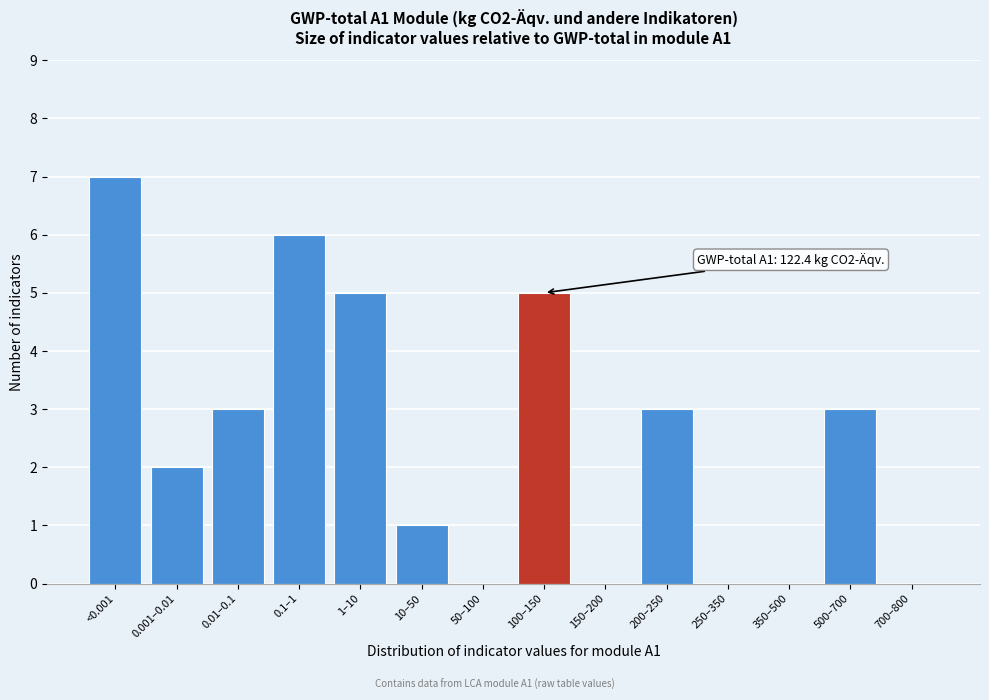

Reading right to left, list all the values displayed in this chart.

700–800=0	500–700=3	350–500=0	250–350=0	200–250=3	150–200=0	100–150=5	50–100=0	10–50=1	1–10=5	0.1–1=6	0.01–0.1=3	0.001–0.01=2	<0.001=7